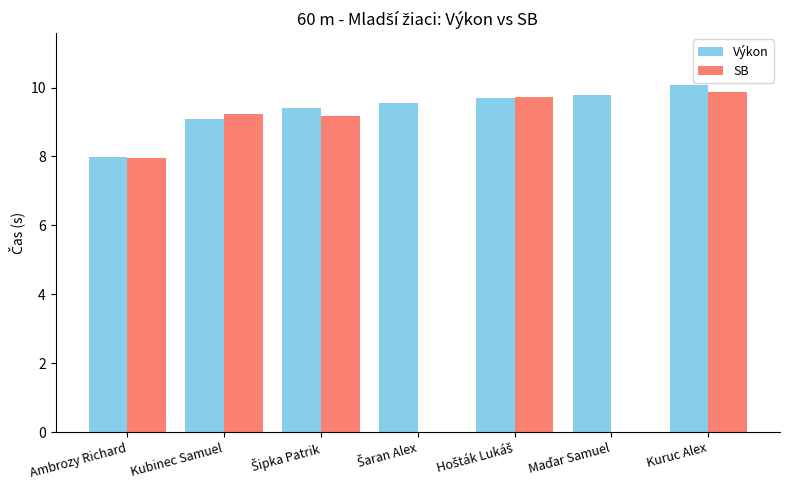

Read the Výkon value at Kubinec Samuel.

9.1